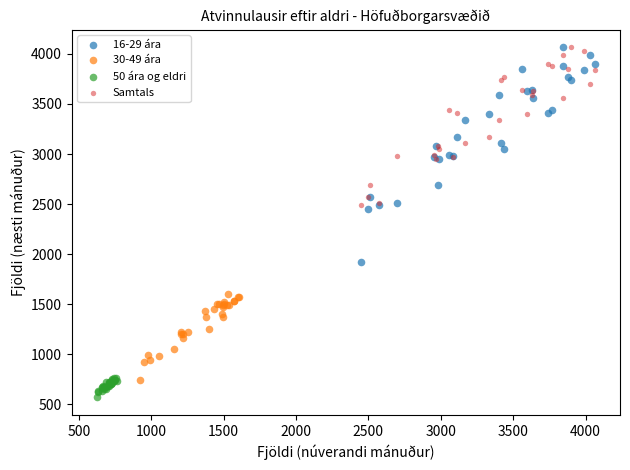

Which series reaches the minimum Y coordinate?

50 ára og eldri